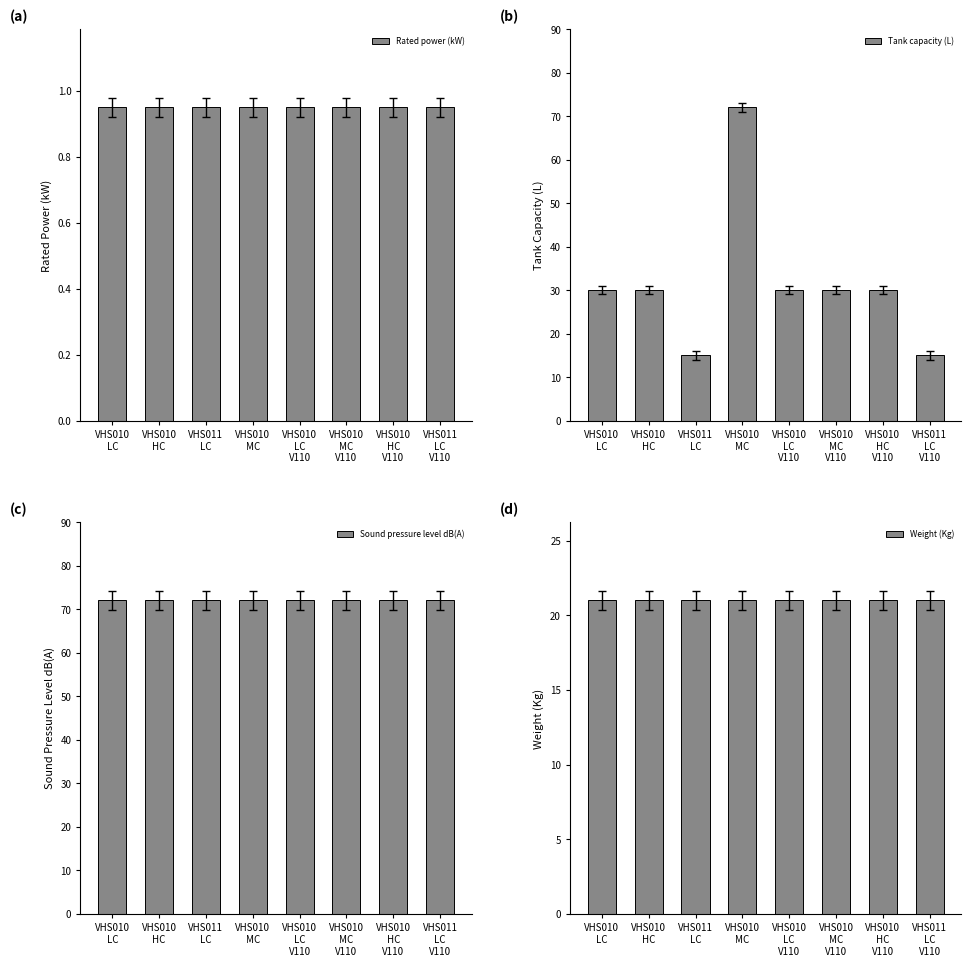

Reading left to right, what are all the values shown in this chart?

Rated power (kW): 0.9	0.9	0.9	0.9	0.9	0.9	0.9	0.9
Tank capacity (L): 30.0	30.0	15.0	72.0	30.0	30.0	30.0	15.0
Sound pressure level dB(A): 72.0	72.0	72.0	72.0	72.0	72.0	72.0	72.0
Weight (Kg): 21.0	21.0	21.0	21.0	21.0	21.0	21.0	21.0